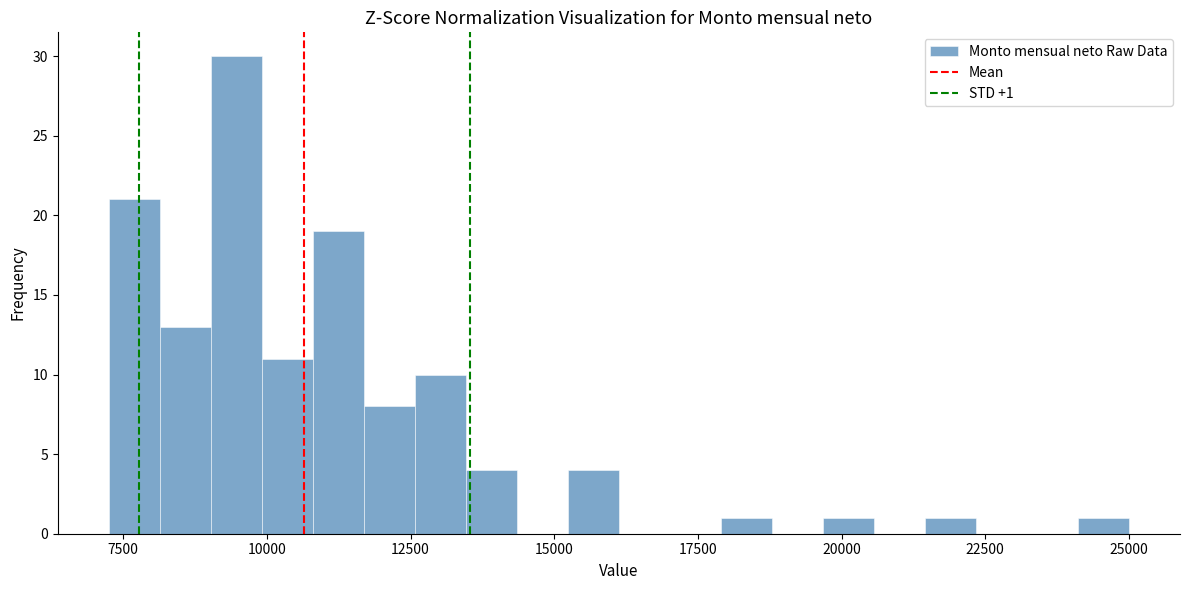

Around what value on the x-axis is the tallest bar? Give the approximate position of its centre, as read against the axis.

9500